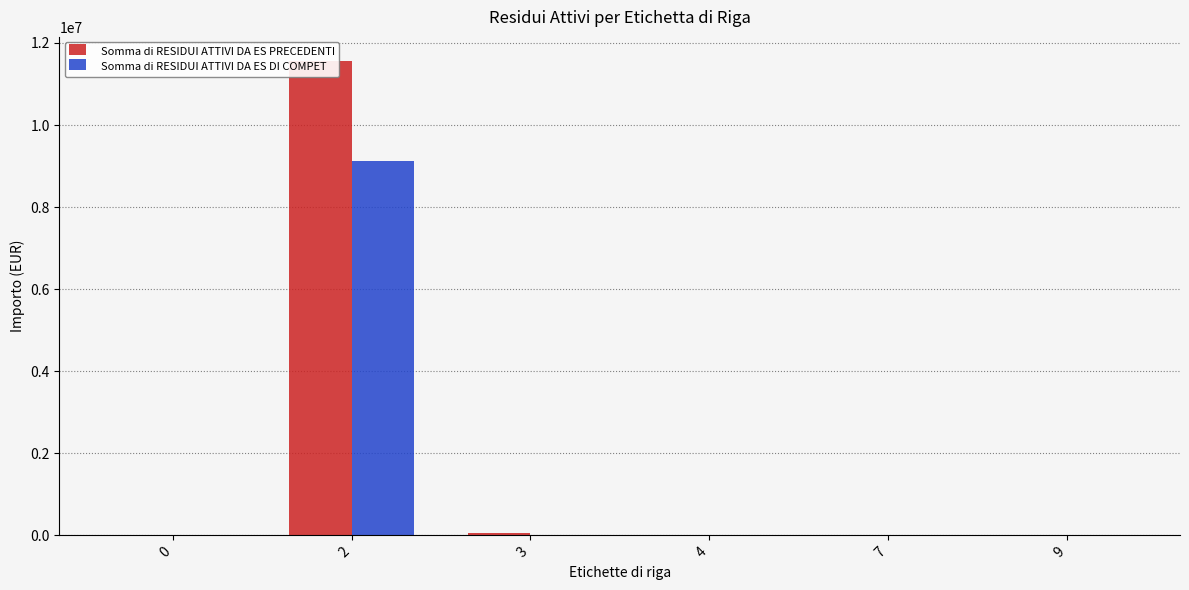

Reading left to right, list all the values displayed in this chart.

Somma di RESIDUI ATTIVI DA ES PRECEDENTI: 0=0.0	2=11568963.0	3=46434.7	4=0.0	7=0.0	9=0.0
Somma di RESIDUI ATTIVI DA ES DI COMPET: 0=0.0	2=9126548.9	3=6209.6	4=0.0	7=0.0	9=14658.1